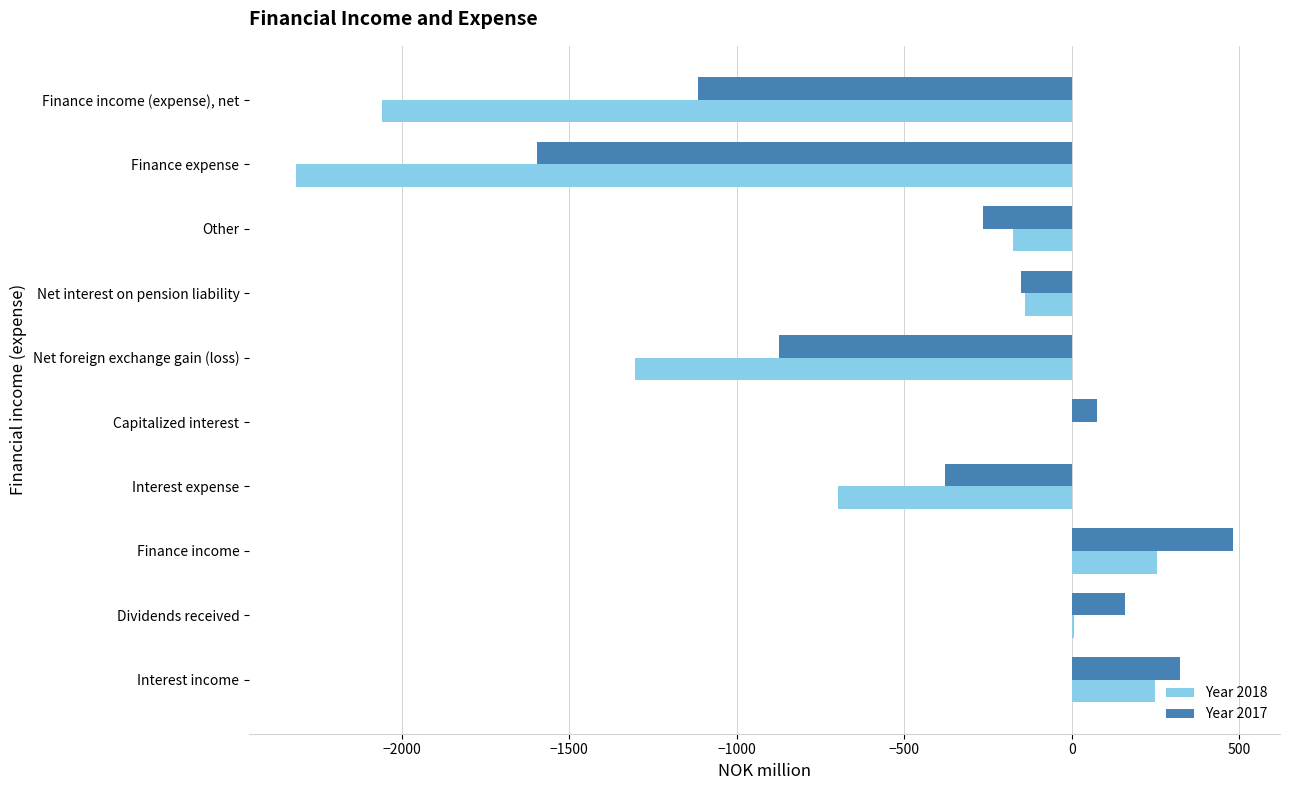

At which category is the sum across all series the highest?

Finance income